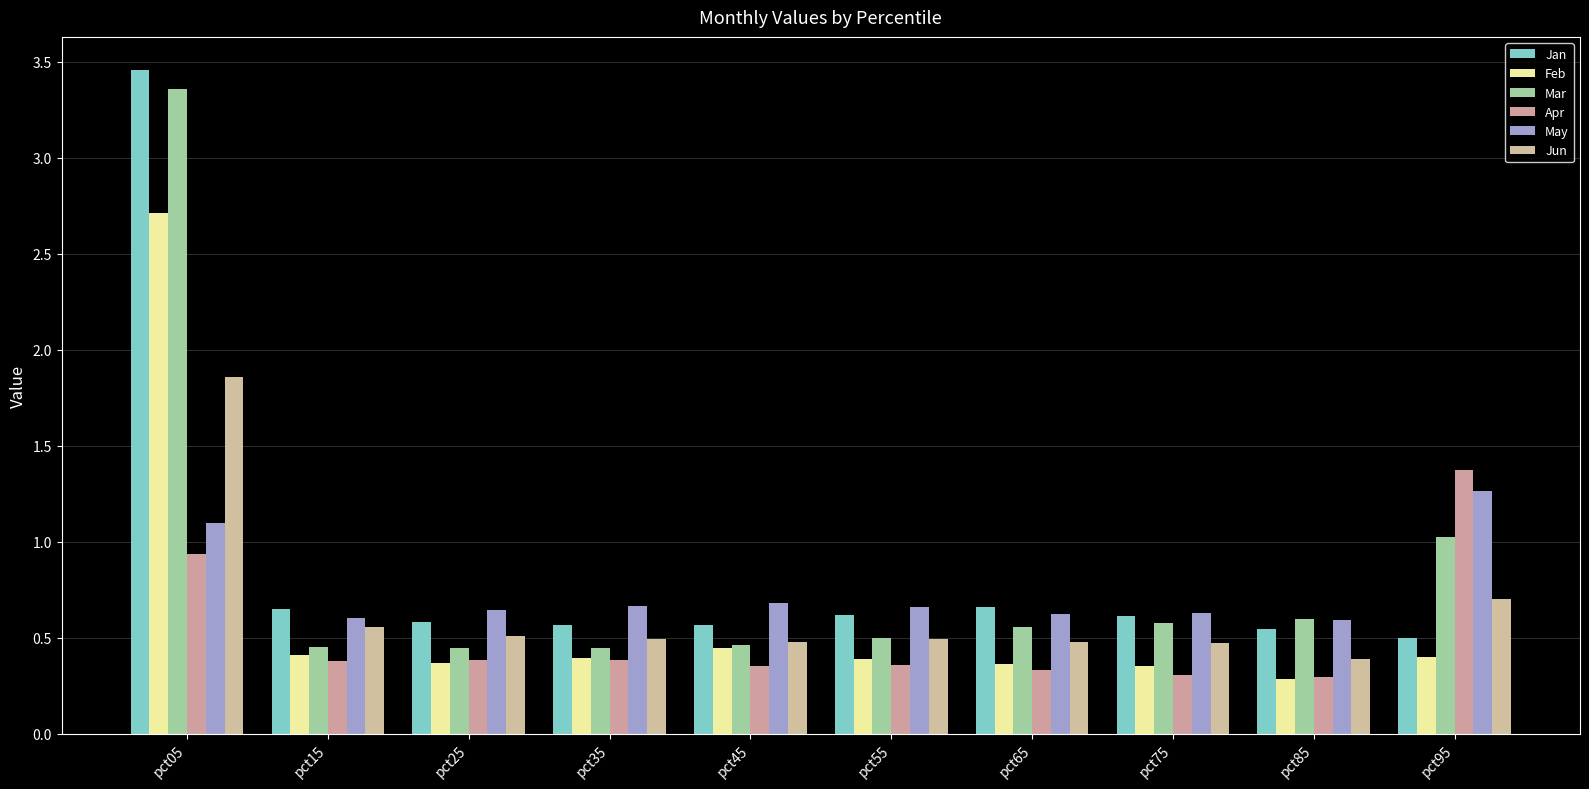

What is the spread (max minus min) of values at pct95?

1.0